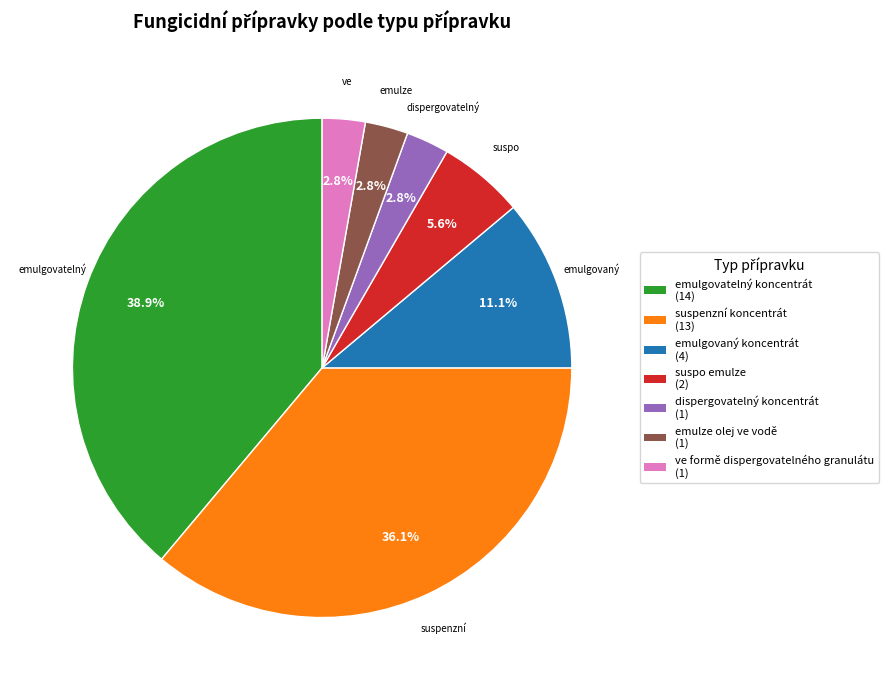

Is there any slice that represents more than half of the pie?

No